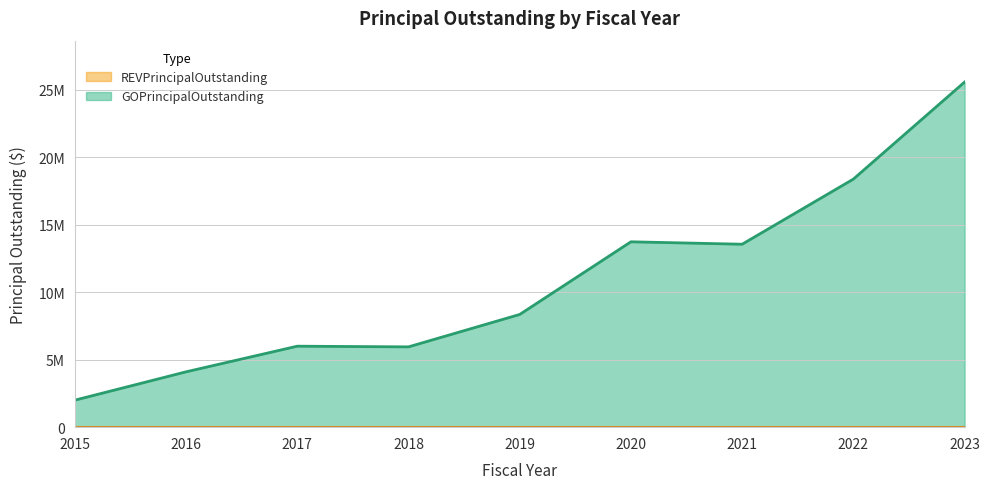

What is the maximum value shown in the chart?

25570000